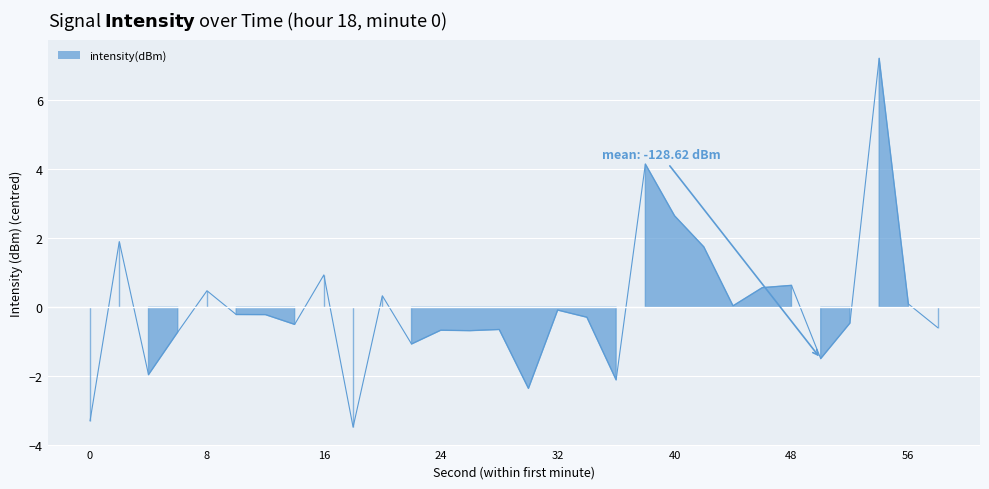

How many lines are shown in the chart?

1